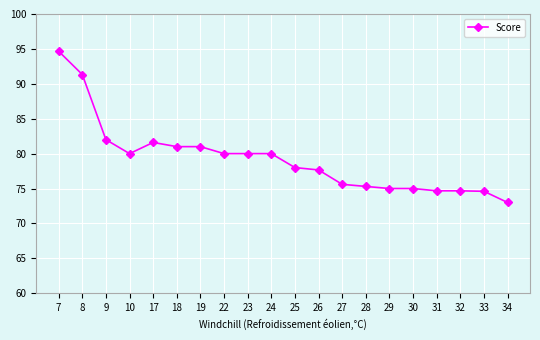

What is the value of the 14th point from the left?

75.3